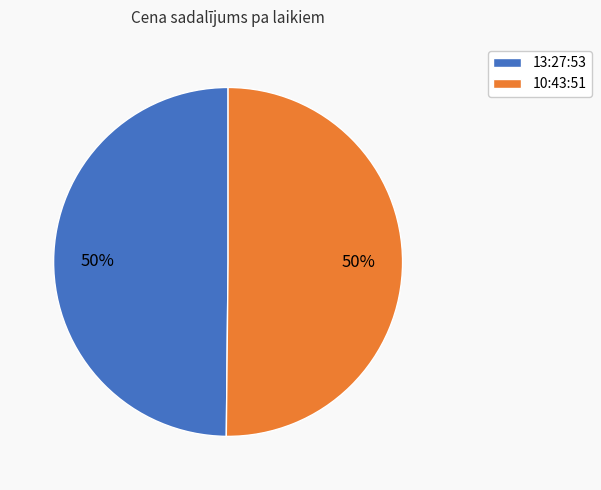

Count the number of slices in the pie.

2